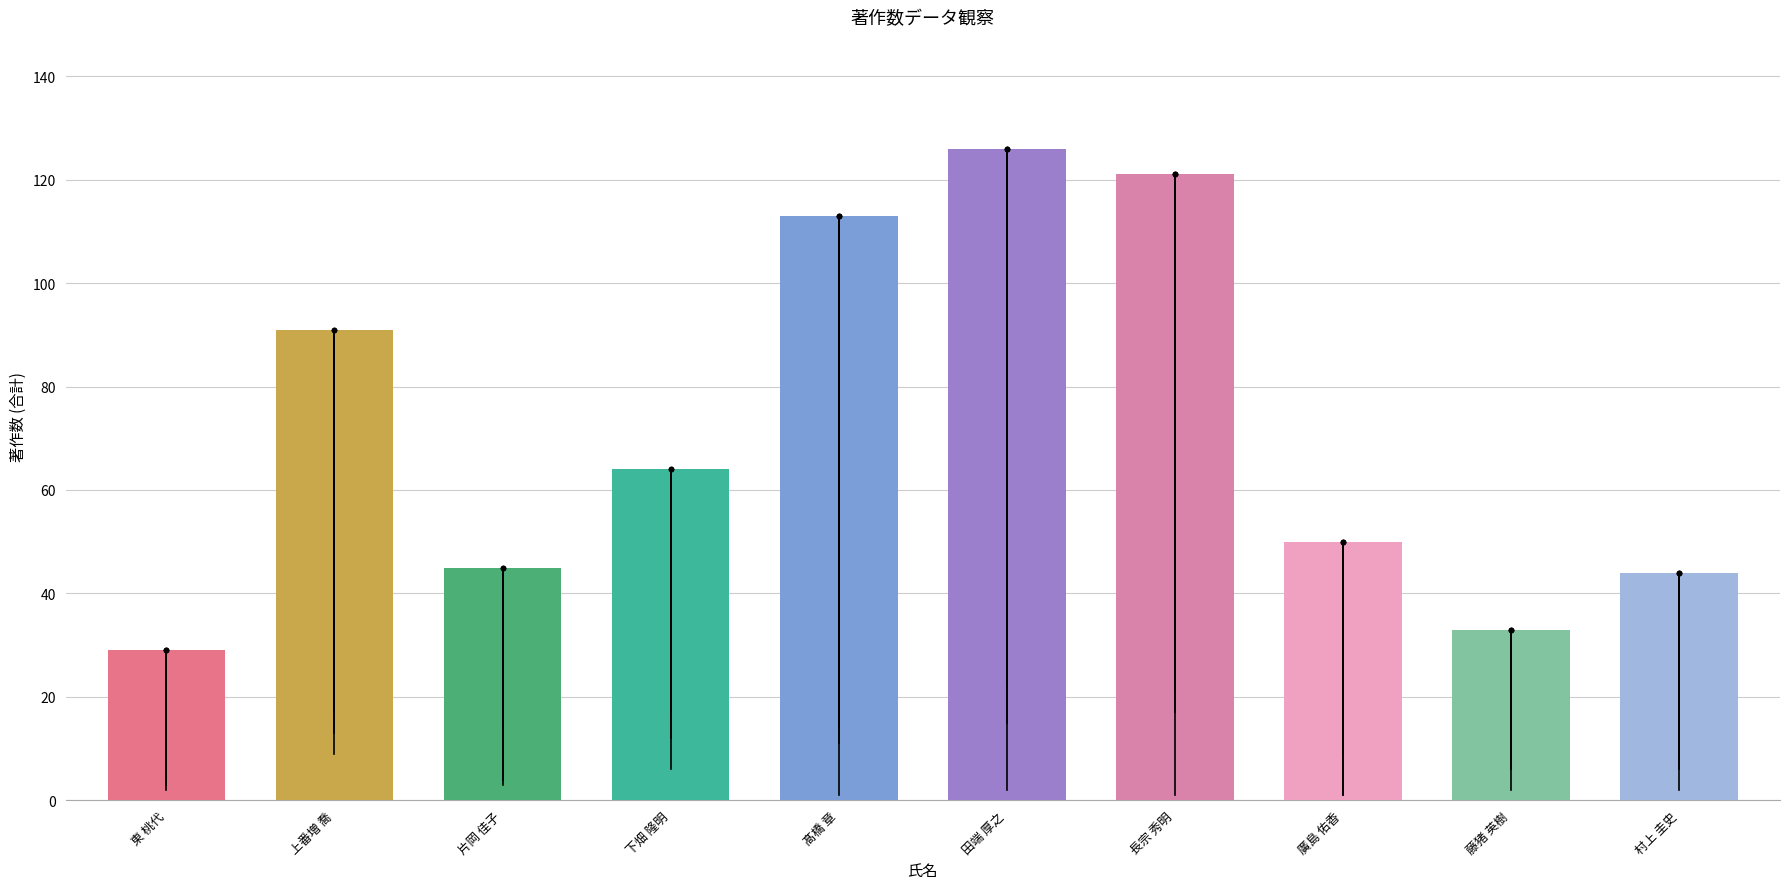

What is the change in value from 田端 厚之 to 藤猪 英樹?

-93